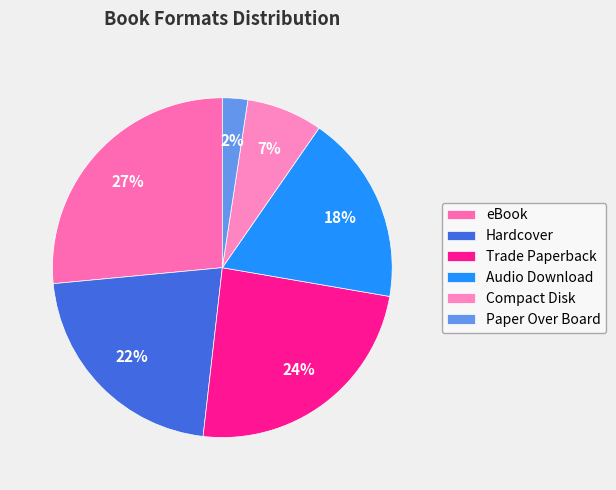

To the nearest percent, what portion does Paper Over Board represent?

2%